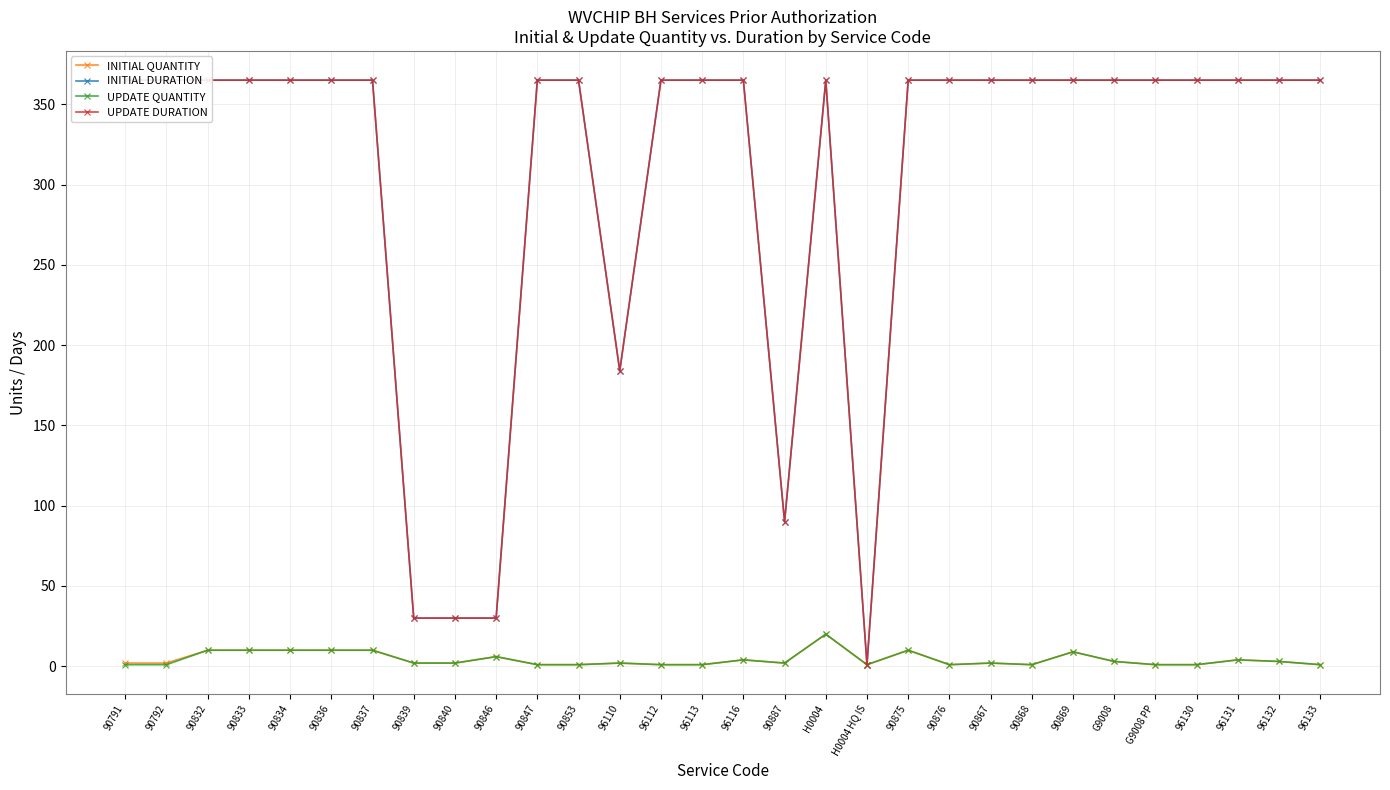

What is the value of the INITIAL DURATION point at the 3rd from the left?

365